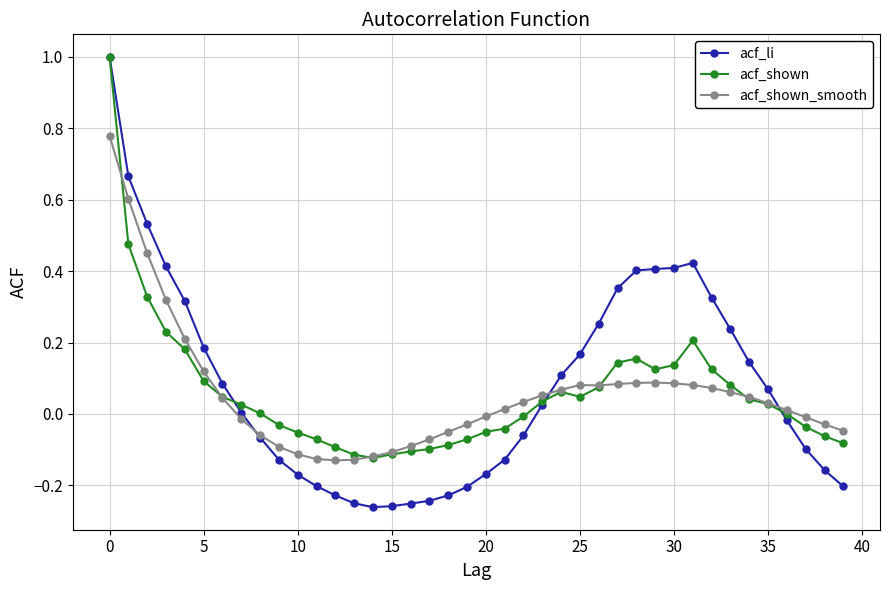

Does the chart display data point markers on the line(s)?

Yes